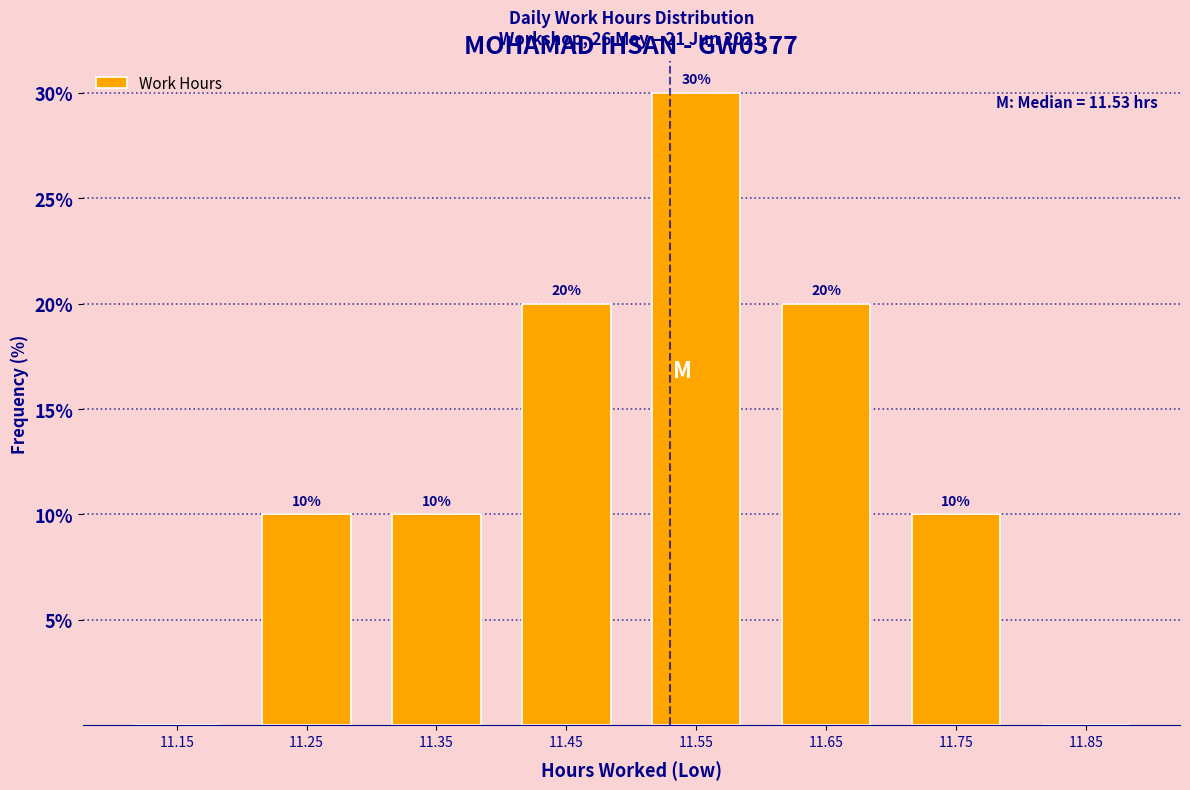

Over which range of the x-axis is the bar tallest?

11.5 to 11.6